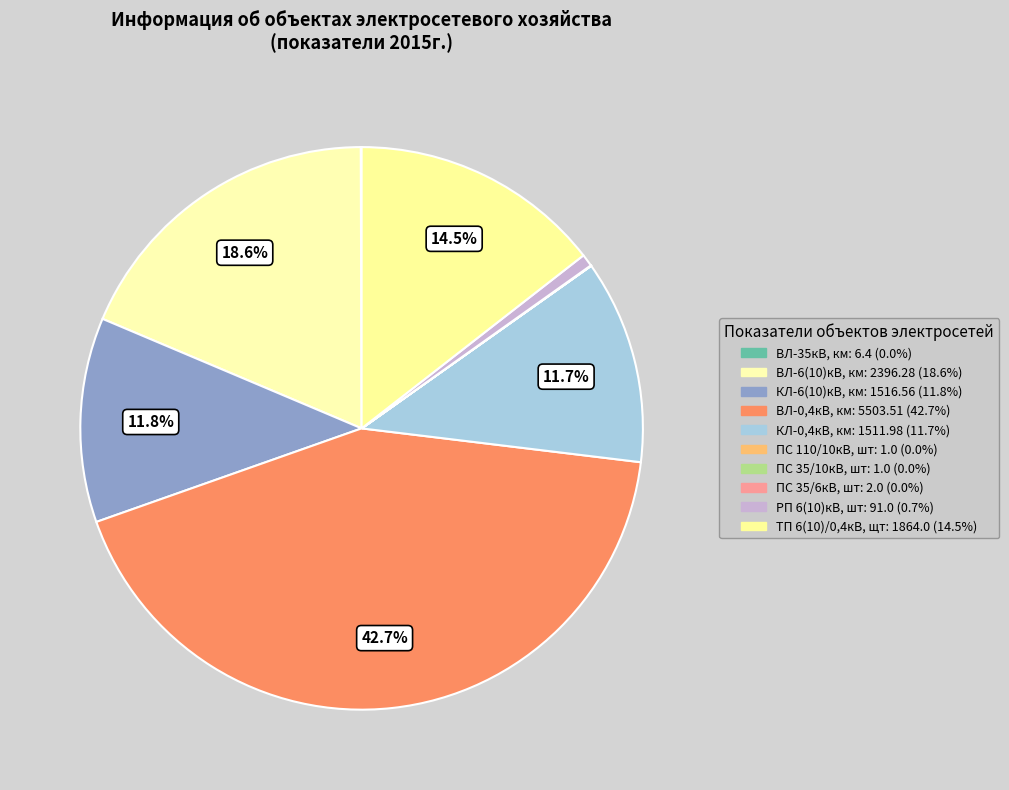

True or false: КЛ-0,4кВ, км accounts for 1% of the total.

False